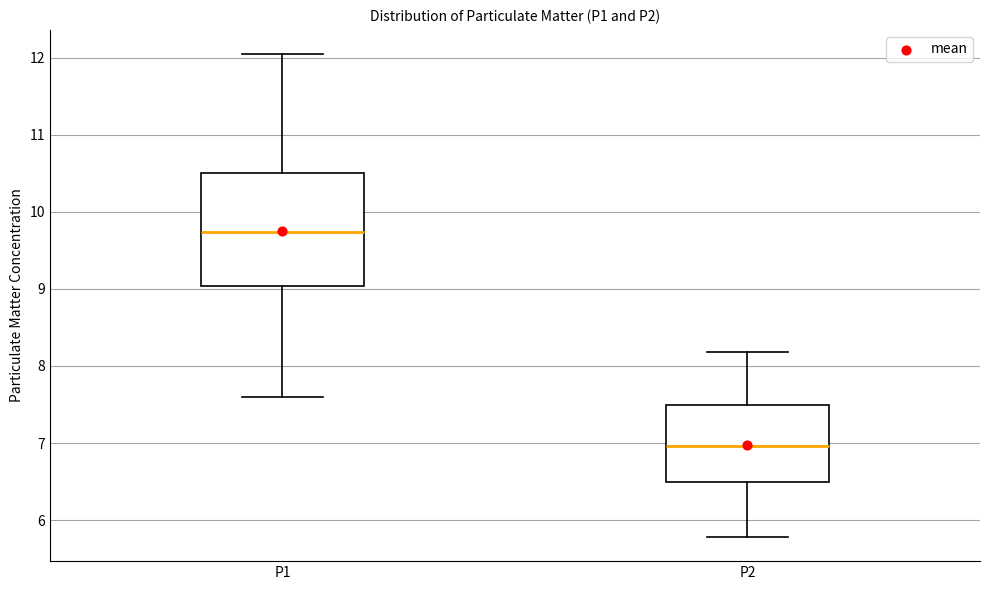

Which box has the lowest median line?

P2